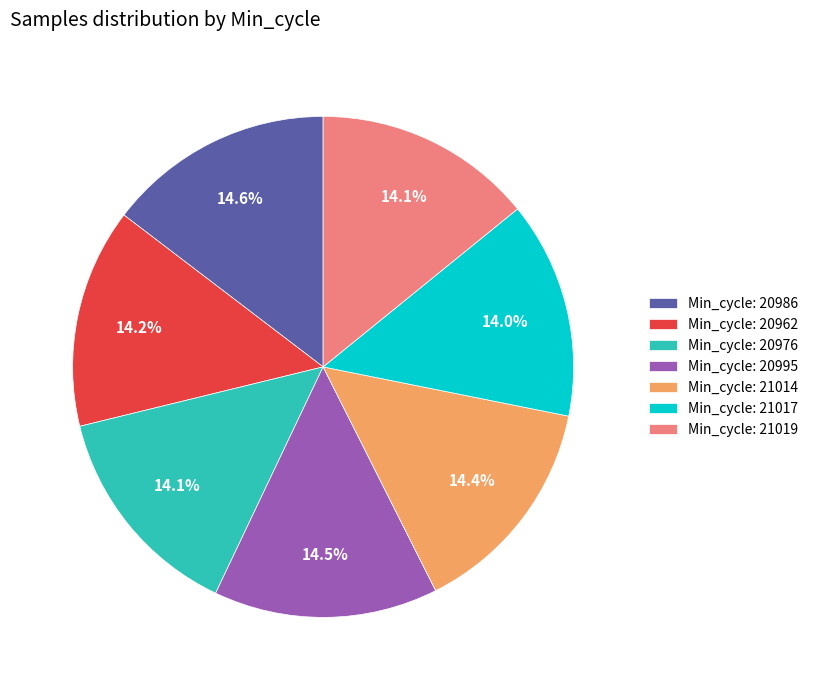

Does Min_cycle: 20995 account for over 50% of the chart?

No